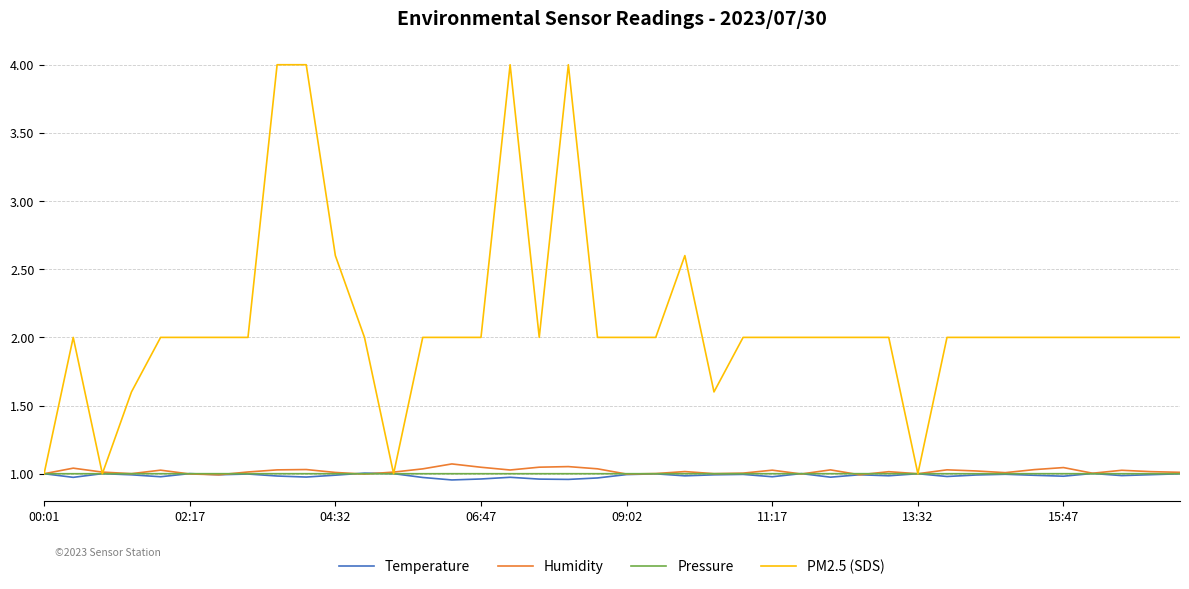

Which series has the largest total across all categories?

PM2.5 (SDS)